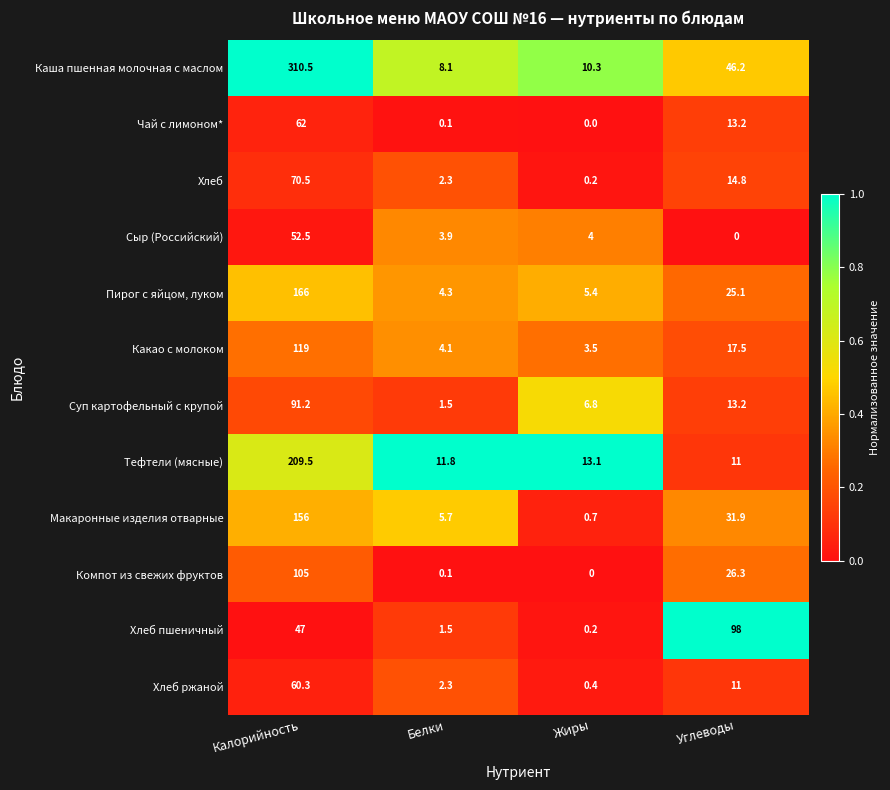

At which category does the chart reach its peak across all series?

Калорийность